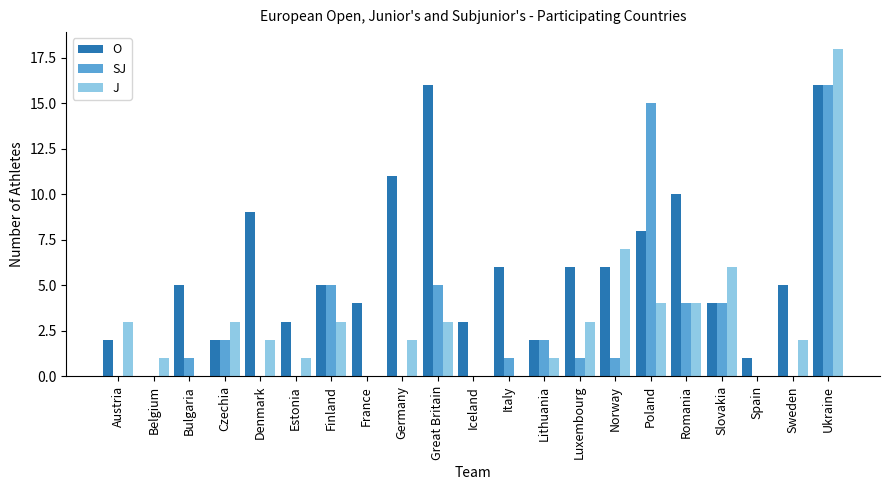

The value of SJ at Austria is 7. True or false?

False